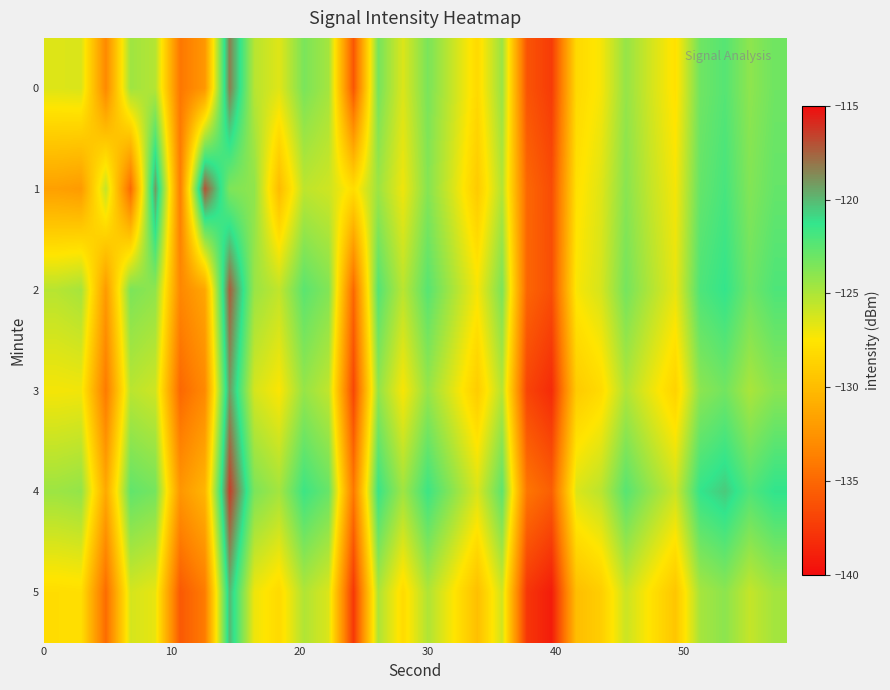

Reading left to right, what are all the values shown in this chart?

0: -126.5	-126.3	-133.1	-124.6	-125.2	-134.2	-132.2	-118.4	-125.3	-126.6	-123.5	-124.7	-136.0	-123.3	-126.4	-123.4	-125.8	-128.2	-124.4	-136.1	-137.4	-128.2	-127.2	-124.3	-126.1	-127.8	-123.1	-122.3	-124.1	-123.1
1: -131.7	-132.0	-125.7	-134.9	-119.1	-133.8	-117.1	-123.5	-124.1	-130.0	-125.5	-126.0	-128.0	-124.5	-127.0	-123.8	-126.3	-129.1	-125.2	-135.0	-136.5	-127.8	-126.5	-123.9	-125.7	-127.2	-122.8	-121.9	-123.7	-122.8
2: -125.3	-124.8	-132.1	-123.5	-124.1	-133.2	-131.3	-117.4	-124.4	-125.6	-122.5	-123.7	-135.0	-122.3	-125.4	-122.4	-124.8	-127.2	-123.5	-135.1	-136.4	-127.3	-126.2	-123.3	-125.1	-126.8	-122.1	-121.3	-123.1	-122.1
3: -127.2	-127.1	-134.0	-125.4	-126.0	-135.0	-133.1	-119.2	-126.2	-127.4	-124.3	-125.6	-136.8	-124.2	-127.3	-124.3	-126.6	-129.0	-125.3	-136.9	-138.3	-129.1	-128.1	-125.1	-126.9	-128.6	-124.0	-123.2	-124.9	-123.9
4: -124.5	-124.2	-131.2	-122.7	-123.3	-132.3	-130.4	-116.5	-123.5	-124.7	-121.6	-122.9	-134.1	-121.5	-124.6	-121.6	-123.9	-126.3	-122.6	-134.2	-135.5	-126.4	-125.4	-122.4	-124.2	-125.9	-121.3	-120.5	-122.2	-121.2
5: -128.0	-127.9	-134.8	-126.2	-126.8	-135.8	-133.9	-120.0	-127.0	-128.2	-125.1	-126.4	-137.6	-125.0	-128.1	-125.1	-127.4	-129.8	-126.1	-137.7	-139.1	-129.9	-128.9	-125.9	-127.7	-129.4	-124.8	-124.0	-125.7	-124.7